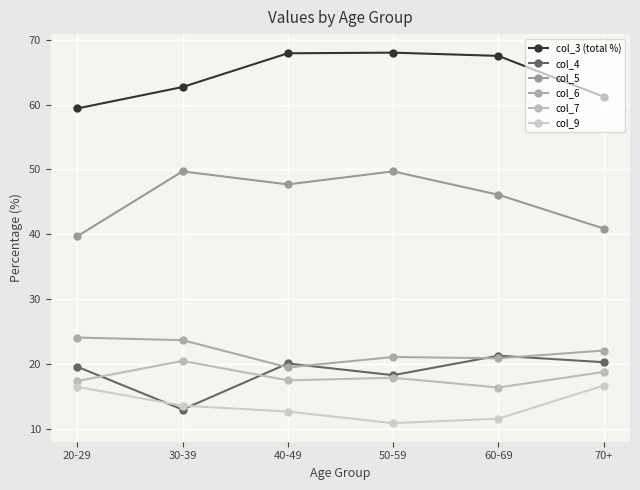

Where does the col_7 series first go above 17?

20-29